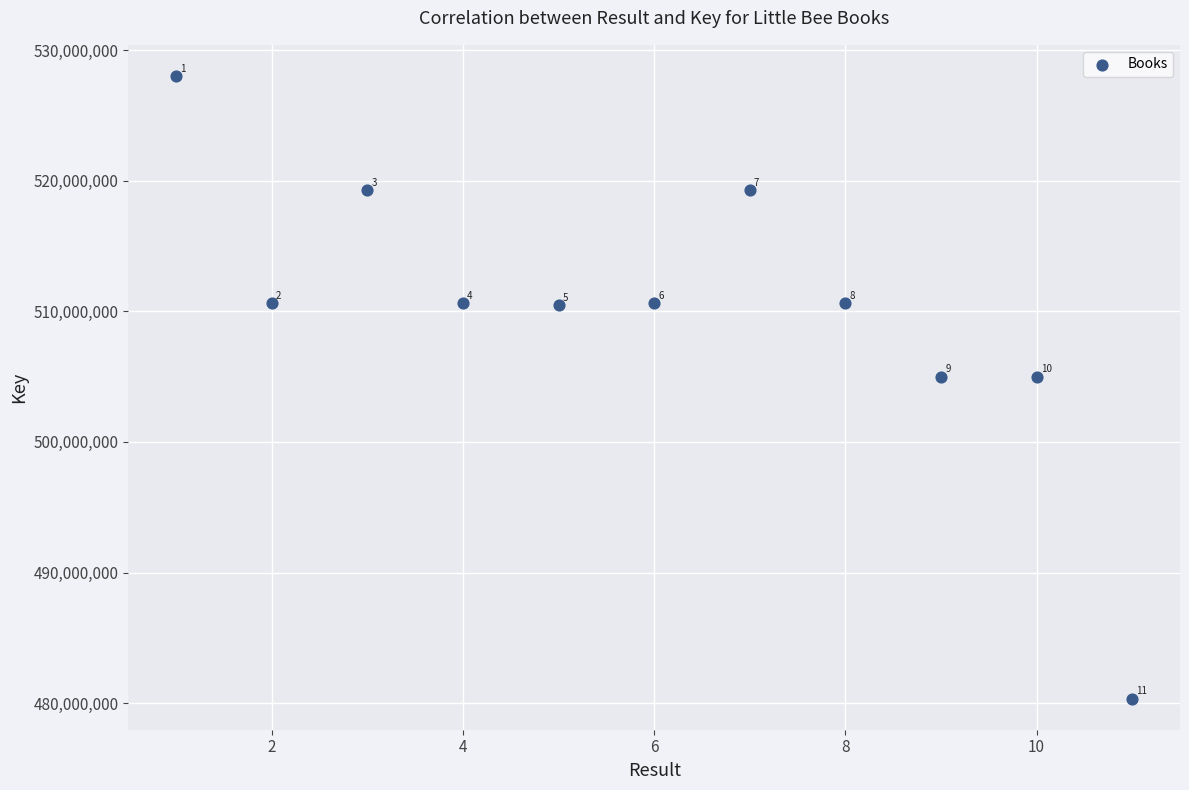

What is the average X value?

6